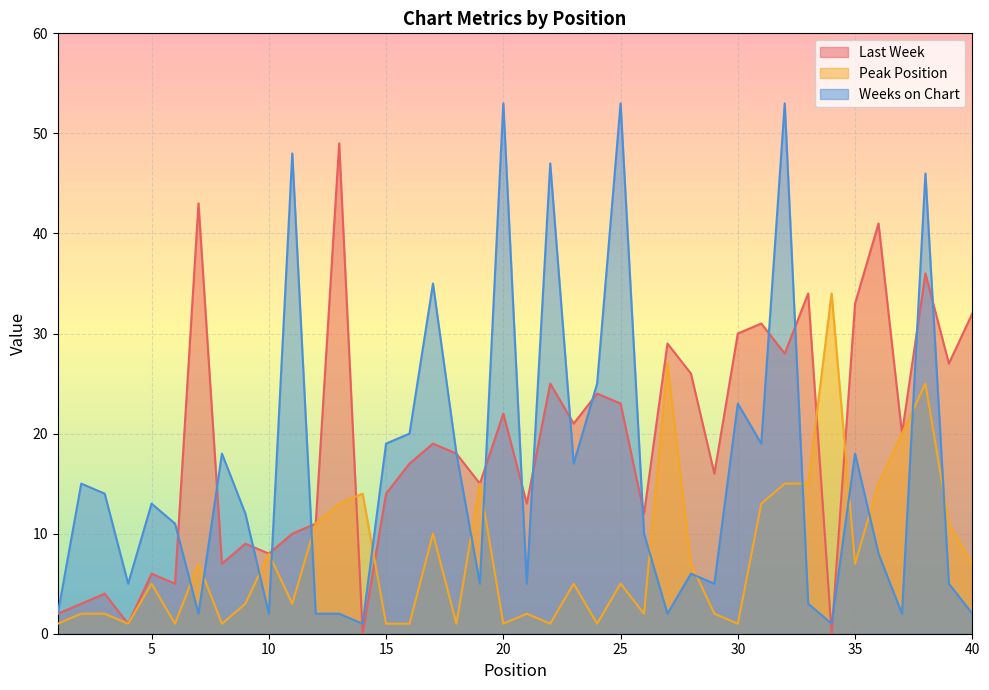

What is the greatest value displayed?

53